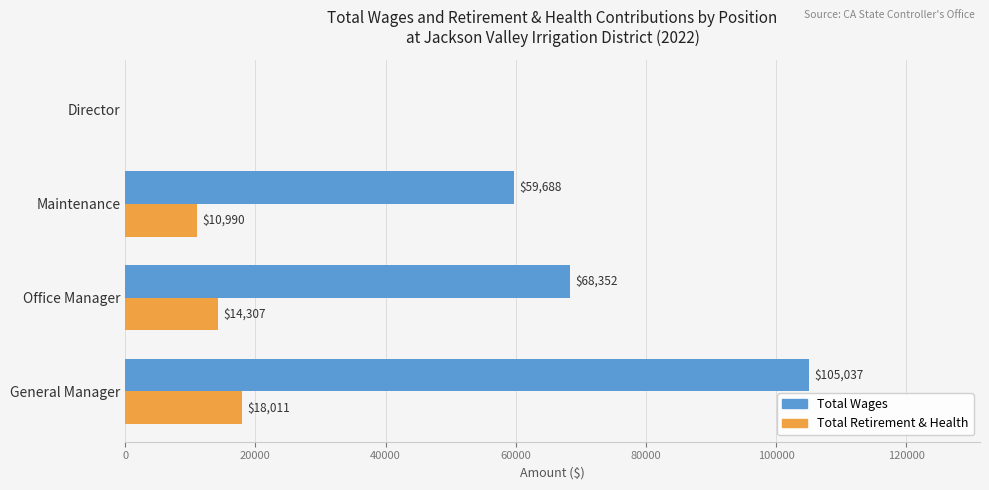

At which category is the sum across all series the highest?

General Manager